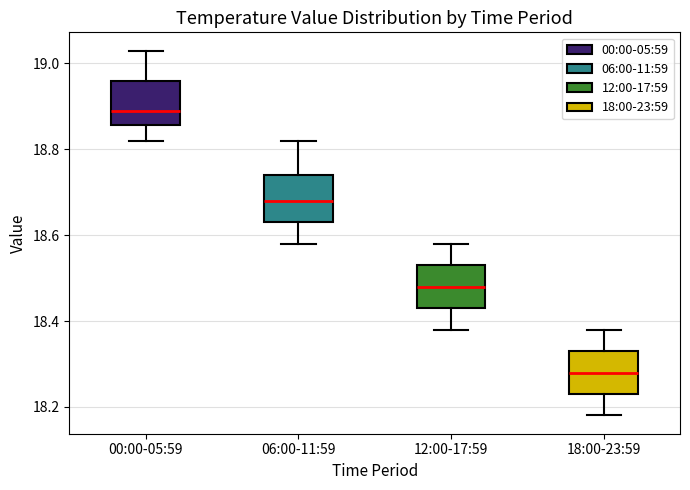

Reading left to right, read every box against the y-axis: the position of its median line, the range the box covers, and the ends of its whiskers. The values are not printed on the chart, so give them approximately, as read against the axis.

00:00-05:59: median 18.90, box 18.86 to 18.96, whiskers 18.82 to 19.04
06:00-11:59: median 18.68, box 18.64 to 18.74, whiskers 18.58 to 18.82
12:00-17:59: median 18.48, box 18.44 to 18.54, whiskers 18.38 to 18.58
18:00-23:59: median 18.28, box 18.24 to 18.34, whiskers 18.18 to 18.38